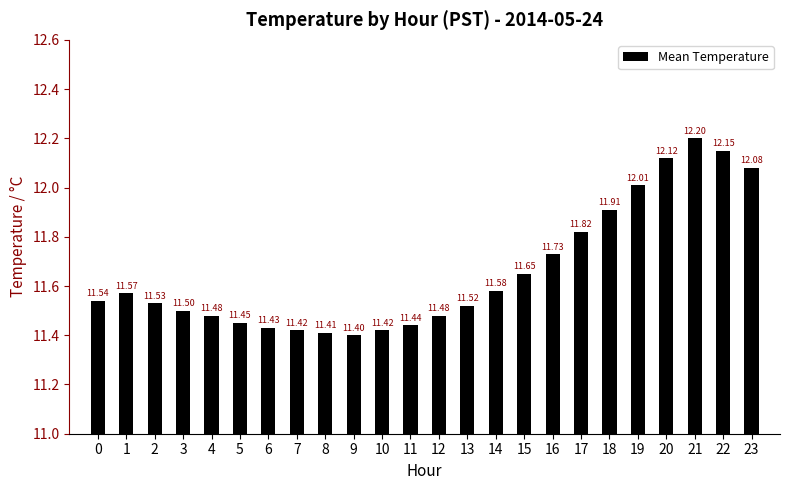

At which label is the value closest to 11?

9